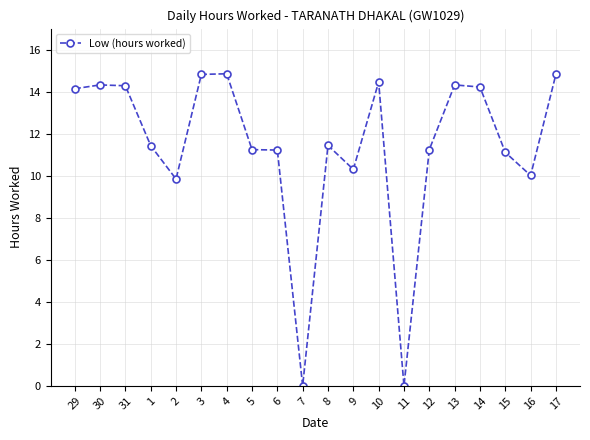

What is the change in value from 2 to 6?

+1.4